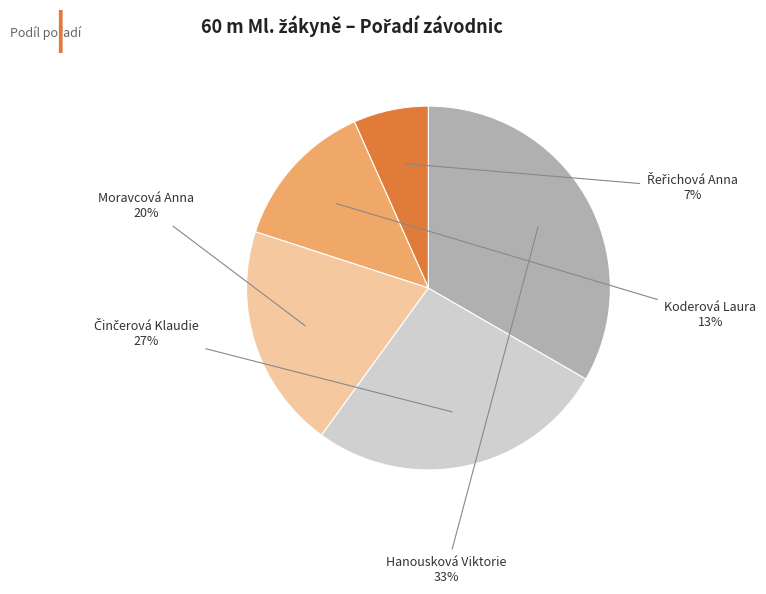

Does Hanousková Viktorie represent more than half of the total?

No